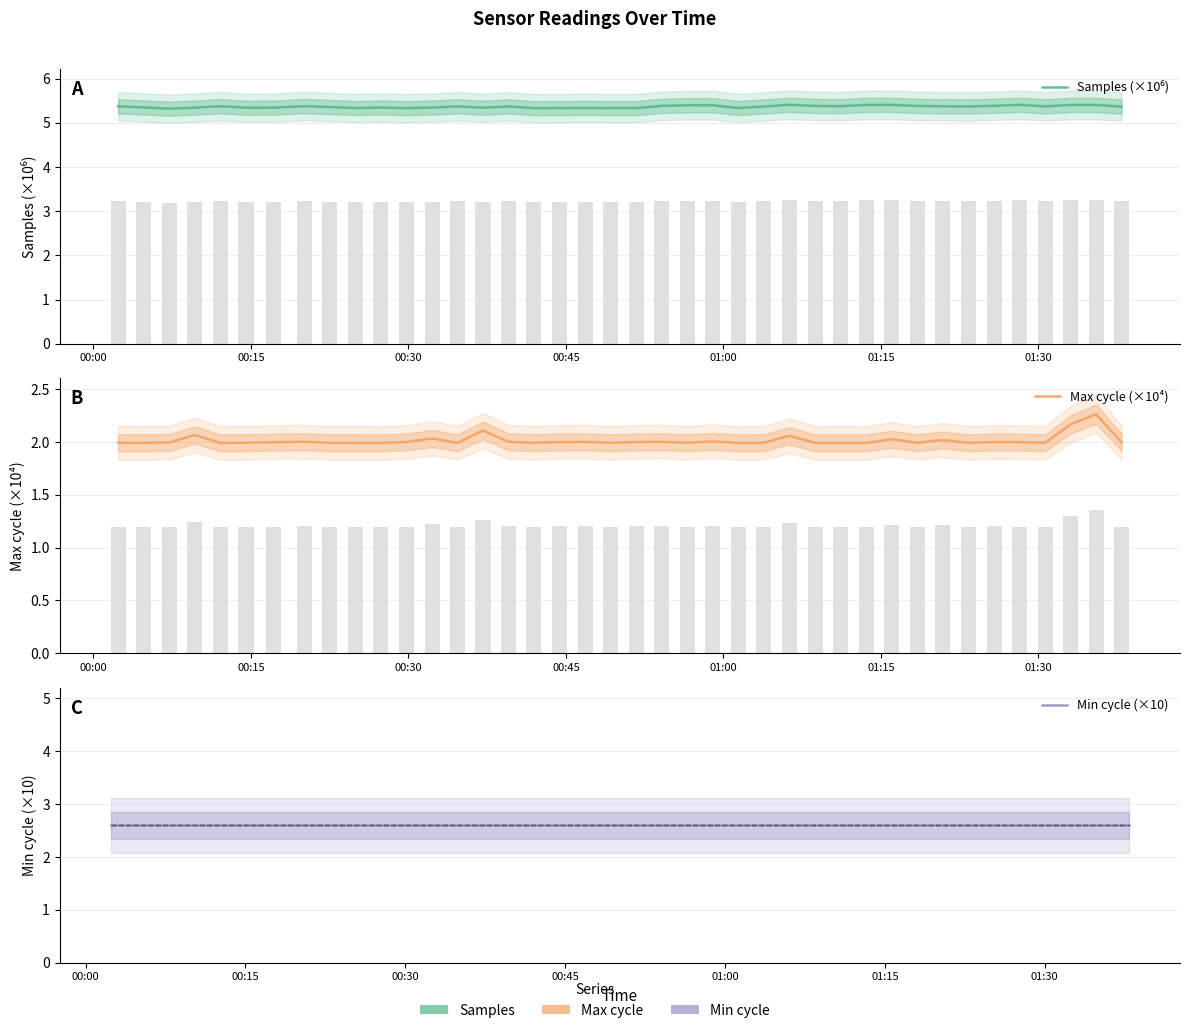

List the series in order of their overall mean, highest first.

Samples (×10⁶), Min cycle (×10), Max cycle (×10⁴)